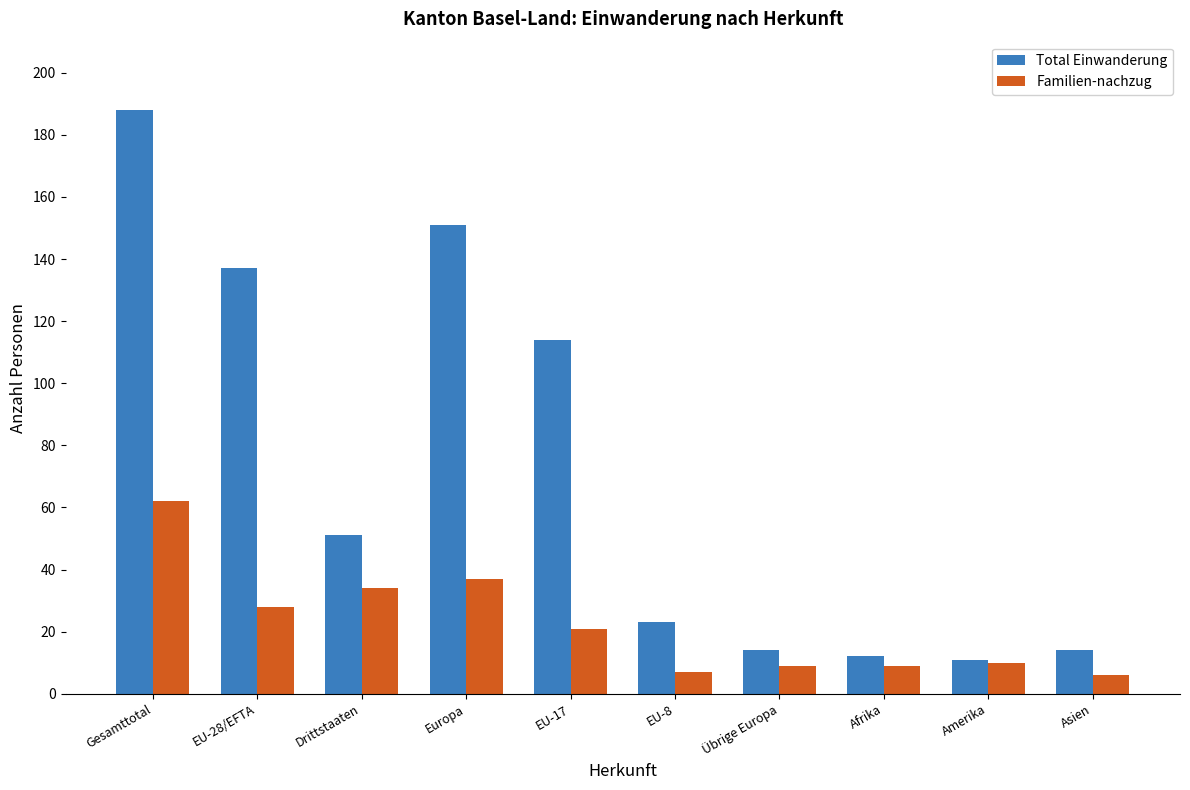

Reading left to right, list all the values displayed in this chart.

Total Einwanderung: Gesamttotal=188	EU-28/EFTA=137	Drittstaaten=51	Europa=151	EU-17=114	EU-8=23	Übrige Europa=14	Afrika=12	Amerika=11	Asien=14
Familien-nachzug: Gesamttotal=62	EU-28/EFTA=28	Drittstaaten=34	Europa=37	EU-17=21	EU-8=7	Übrige Europa=9	Afrika=9	Amerika=10	Asien=6